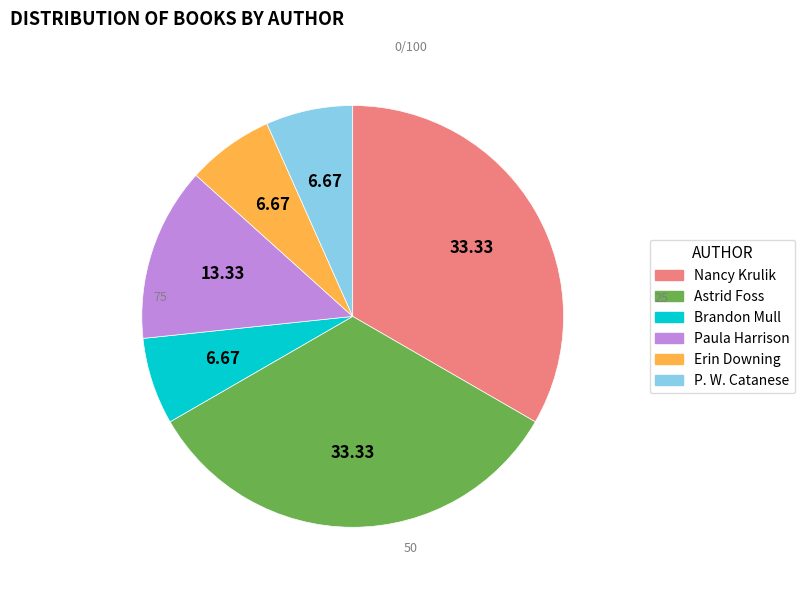

Which has a higher value, Paula Harrison or Astrid Foss?

Astrid Foss